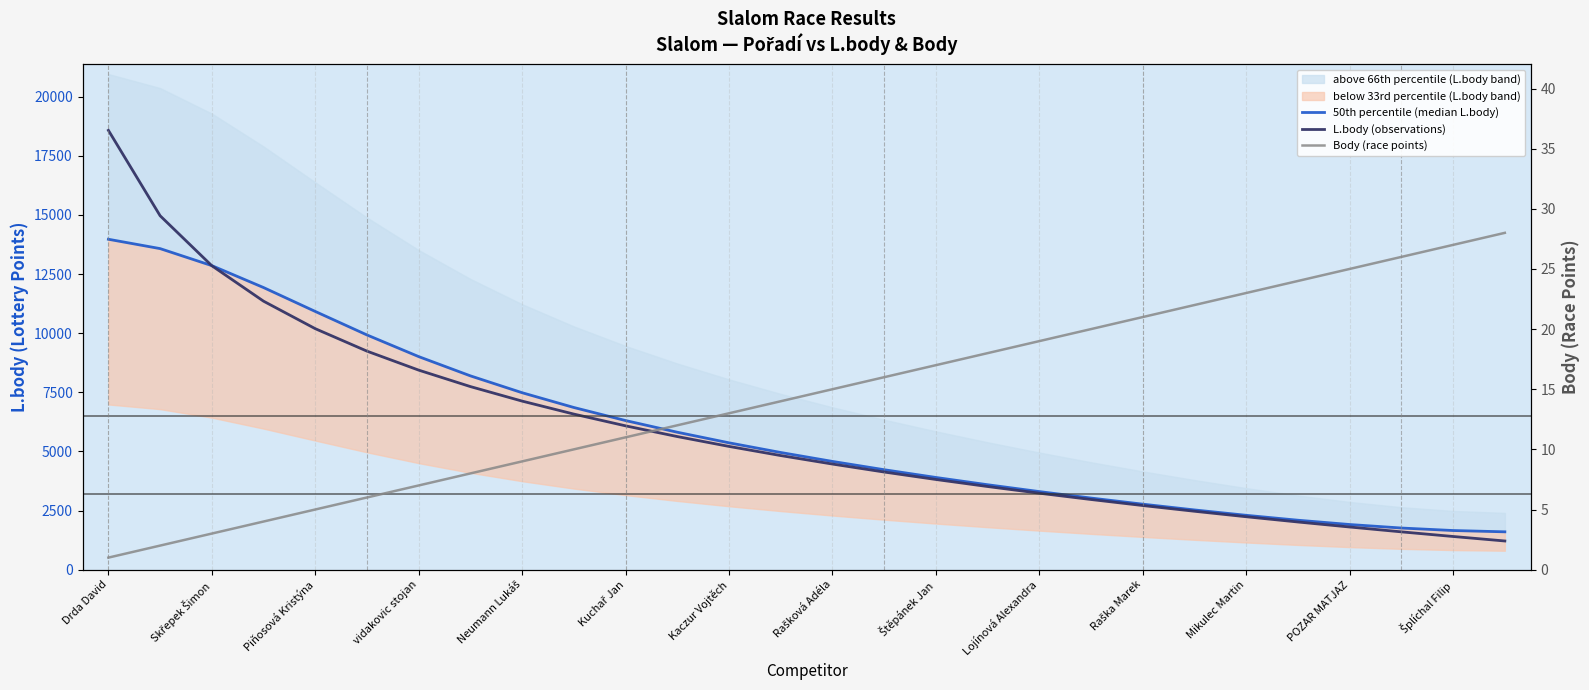

Between Drda David and Mikulec Martin, which is larger?

Drda David